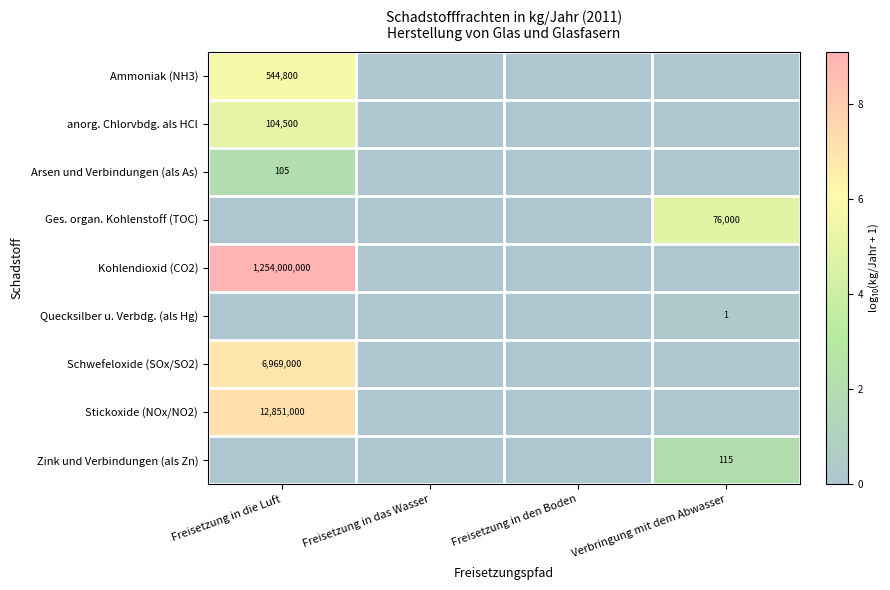

The value of Quecksilber u. Verbdg. (als Hg) at Verbringung mit dem Abwasser is 1. True or false?

True